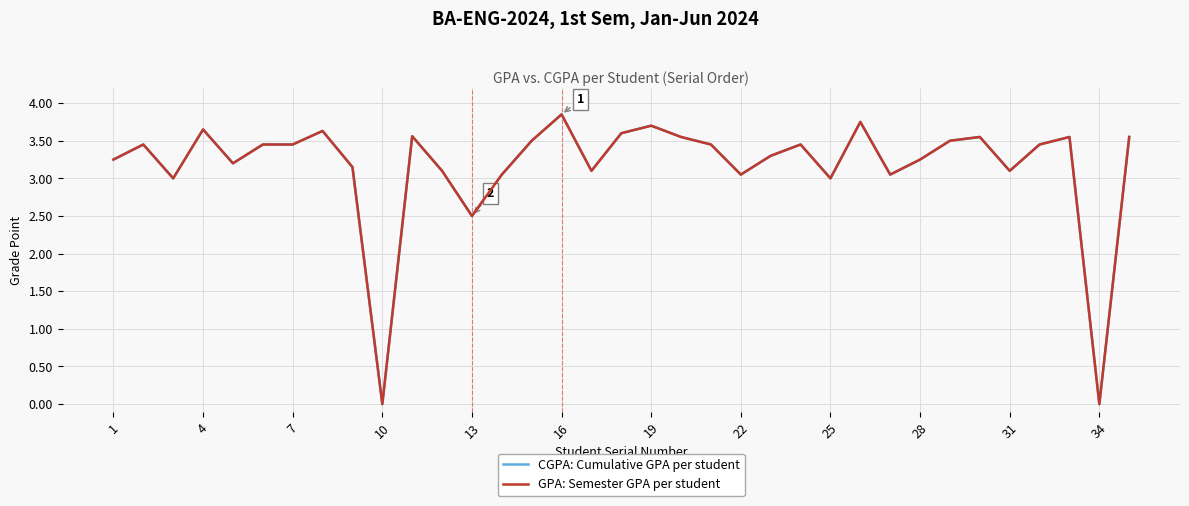

Does the chart display data point markers on the line(s)?

No